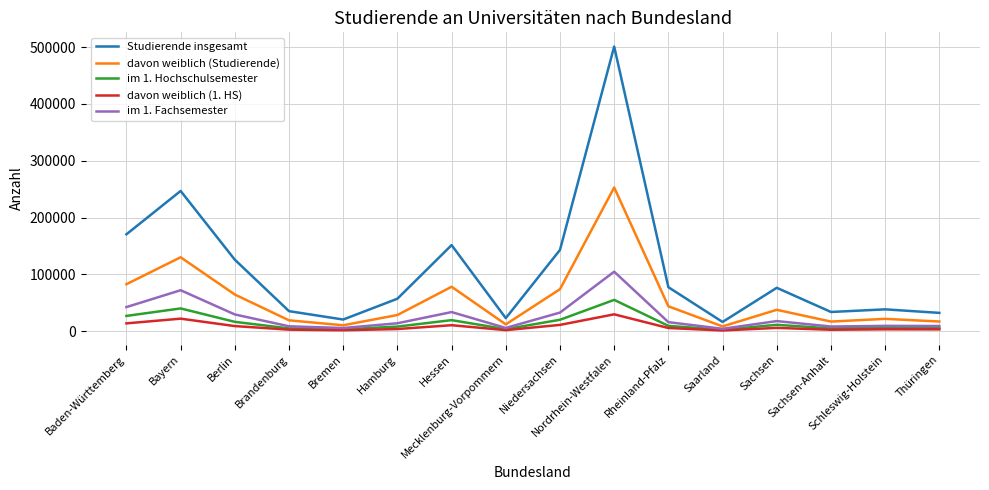

Is it true that im 1. Hochschulsemester equals 18203 at Bayern?

False